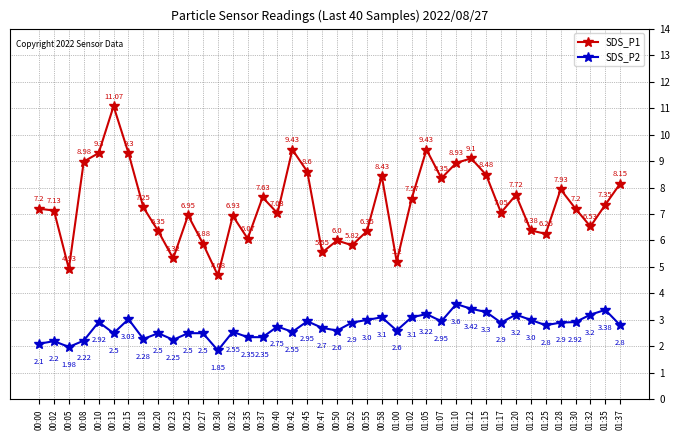

The value of SDS_P2 at 01:17 is 2.9. True or false?

True